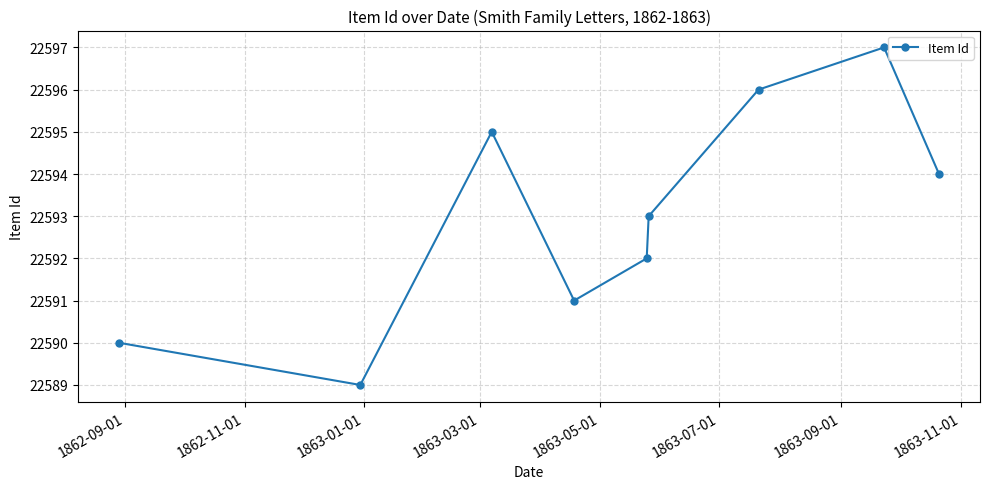

What is the maximum value shown in the chart?

22597